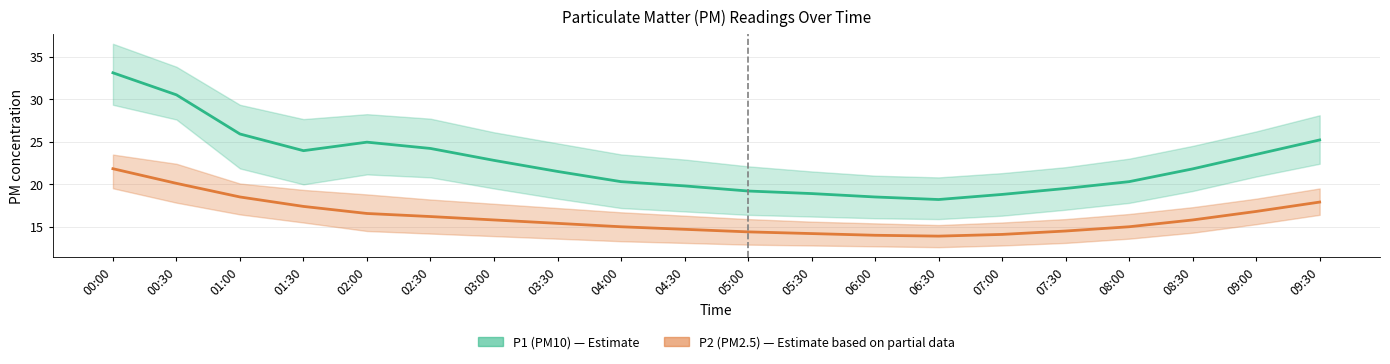

Does the chart display data point markers on the line(s)?

No